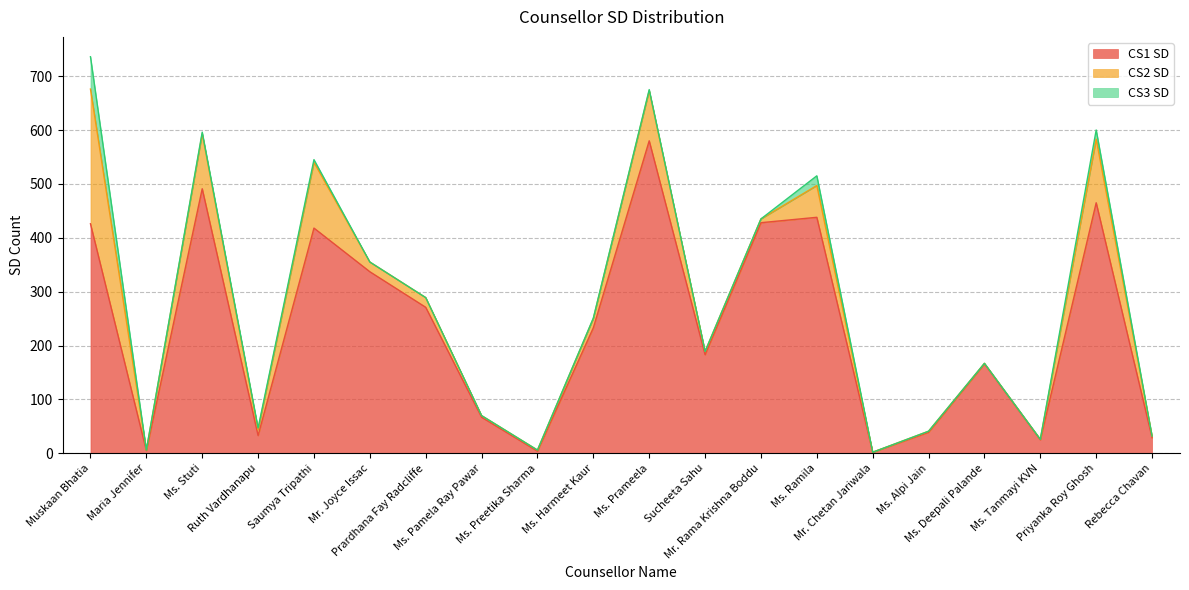

Is the value of CS3 SD at Ruth Vardhanapu greater than the value of CS2 SD at Ms. Deepali Palande?

Yes